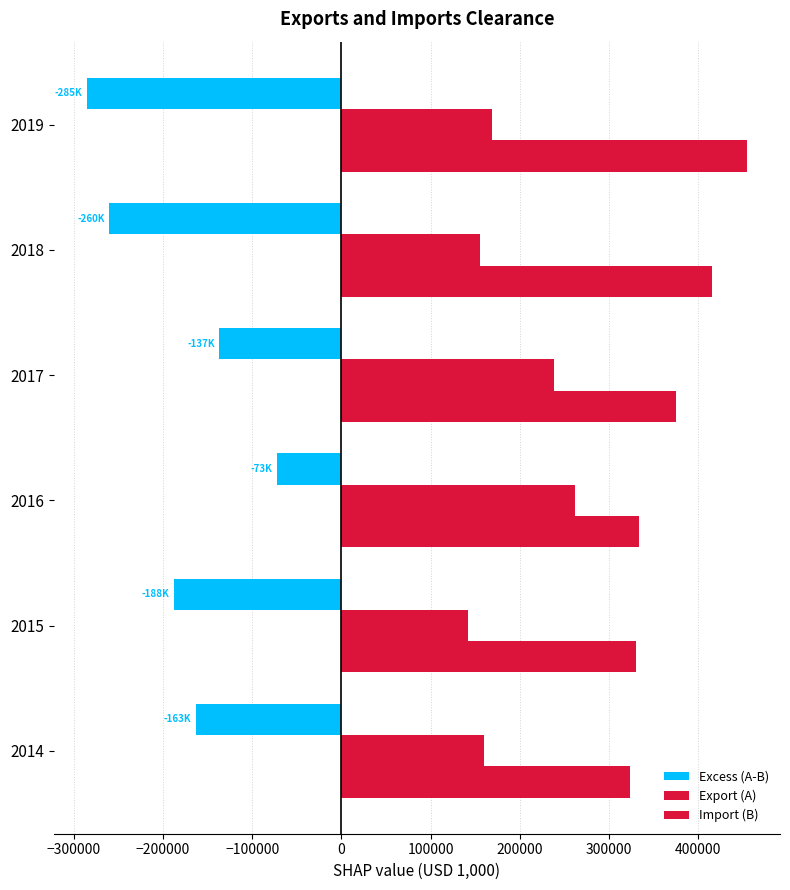

How many data points does each series have?

6